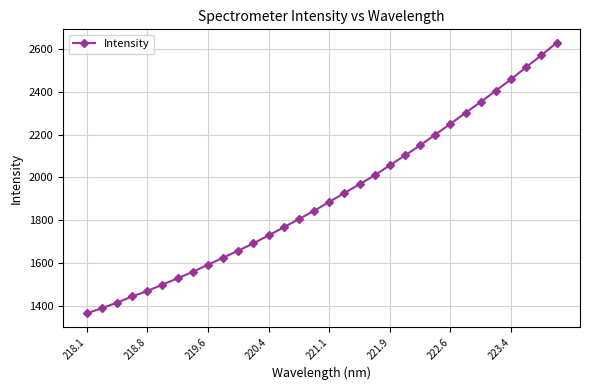

What is the maximum value shown in the chart?

2628.4